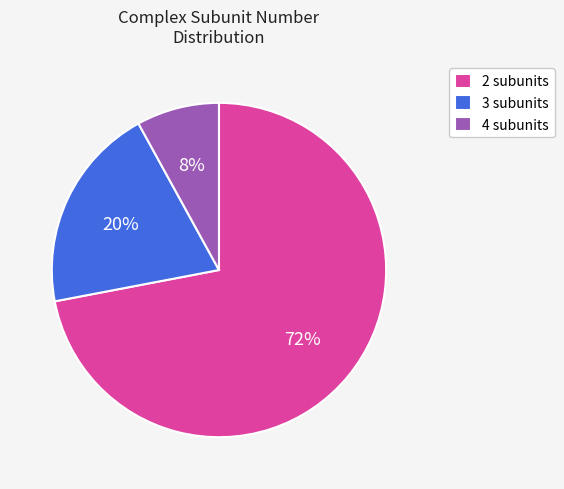

Combined, do 2 subunits and 3 subunits account for over 50%?

Yes